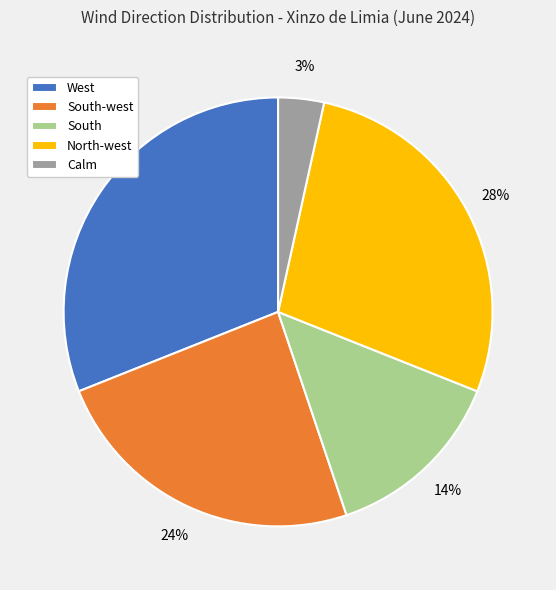

To the nearest percent, what percentage of the pie is Calm?

3%